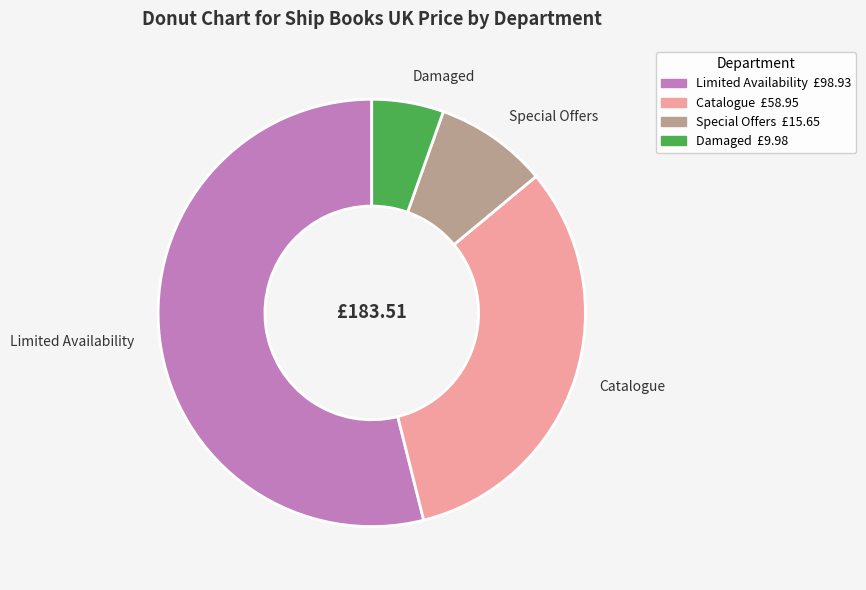

Between Limited Availability and Catalogue, which is larger?

Limited Availability